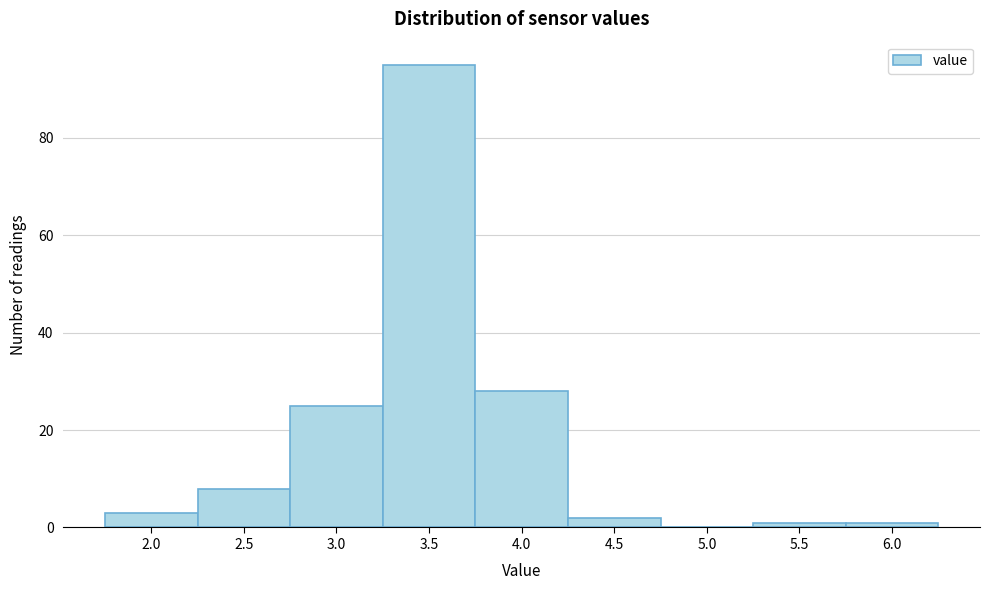

Reading right to left, extract all data points from this chart.

6.0=1	5.5=1	5.0=0	4.5=2	4.0=28	3.5=95	3.0=25	2.5=8	2.0=3